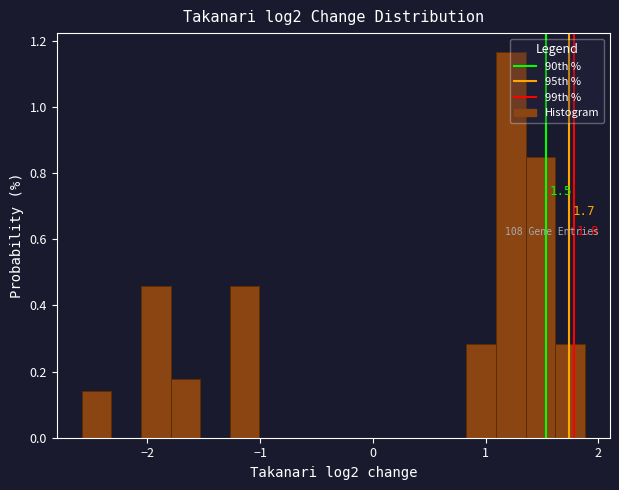

Around what value on the x-axis is the tallest bar? Give the approximate position of its centre, as read against the axis.

1.2